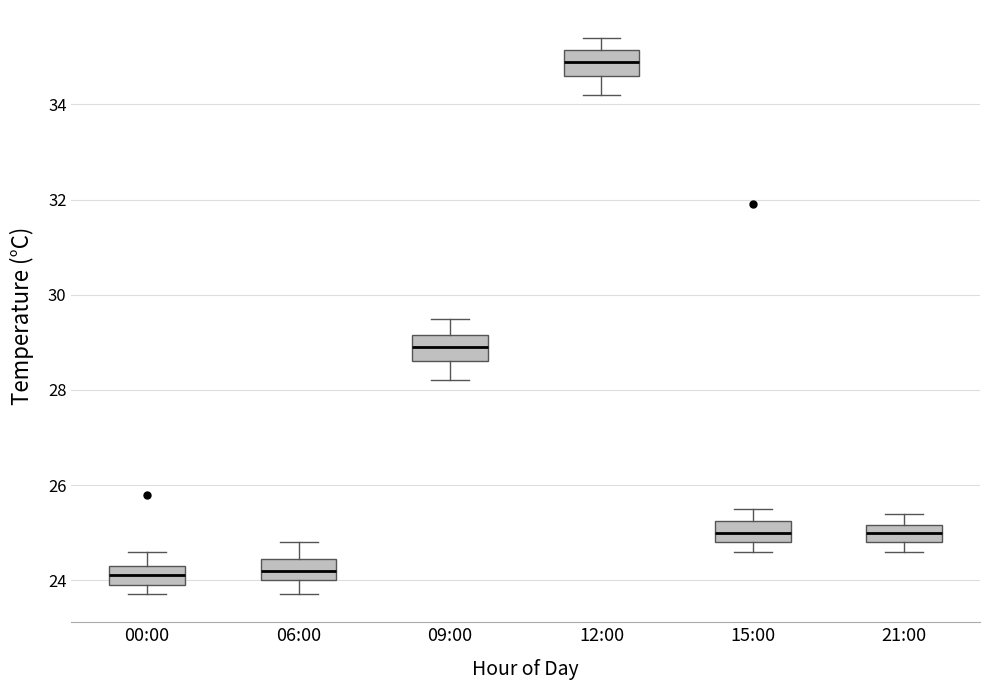

Reading left to right, read every box against the y-axis: the position of its median line, the range the box covers, and the ends of its whiskers. The values are not printed on the chart, so give them approximately, as read against the axis.

00:00: median 24.2, box 24.0 to 24.4, whiskers 23.8 to 24.6
06:00: median 24.2, box 24.0 to 24.4, whiskers 23.8 to 24.8
09:00: median 29.0, box 28.6 to 29.2, whiskers 28.2 to 29.6
12:00: median 35.0, box 34.6 to 35.2, whiskers 34.2 to 35.4
15:00: median 25.0, box 24.8 to 25.2, whiskers 24.6 to 25.6
21:00: median 25.0, box 24.8 to 25.2, whiskers 24.6 to 25.4